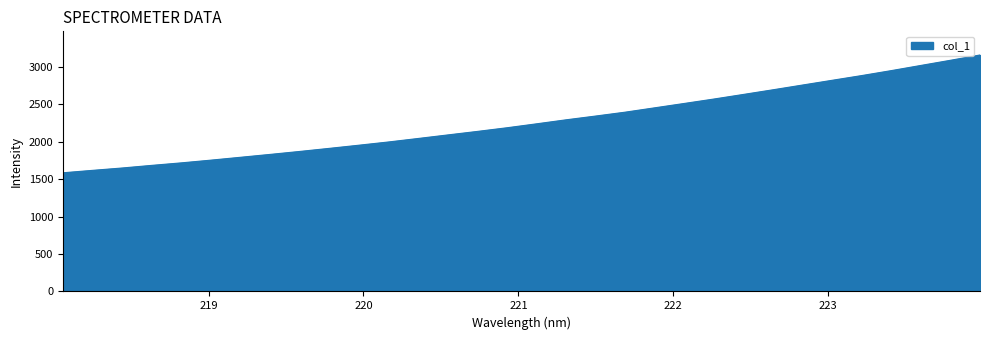

What is the greatest value displayed?

3157.5